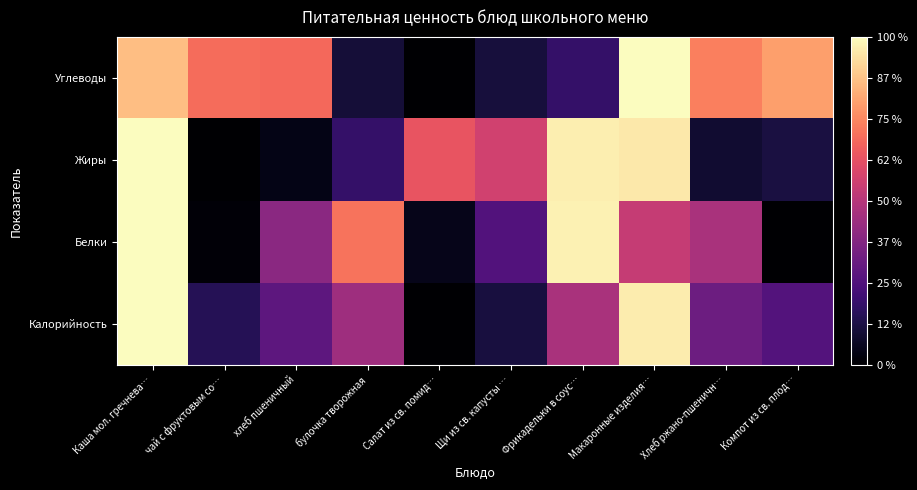

Rank the series by their maximum value, from lowest to highest.

Белки, Жиры, Углеводы, Калорийность